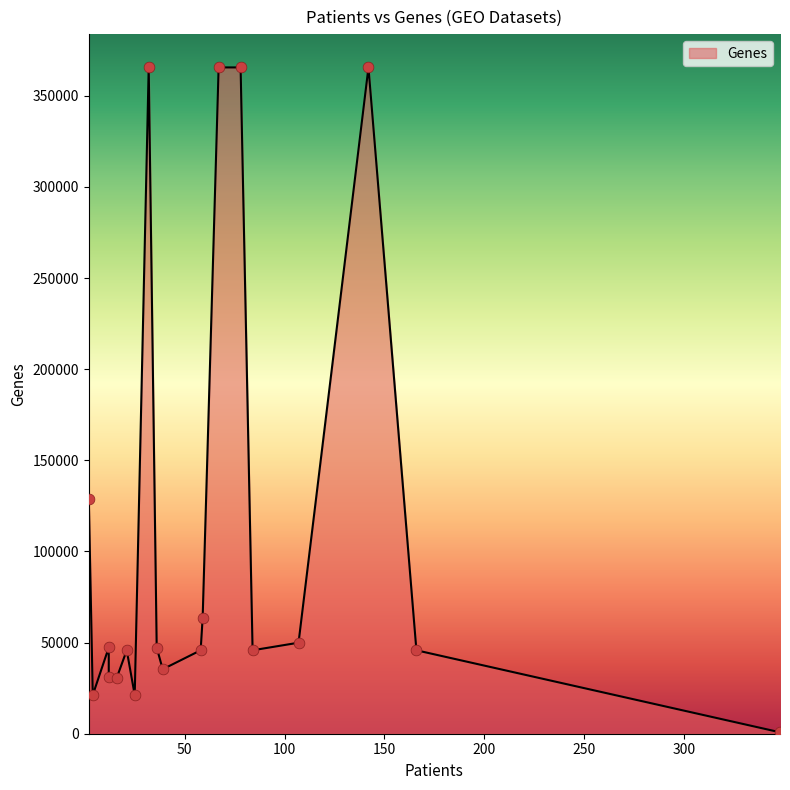

What is the change in value from 12 to 348?

-46536